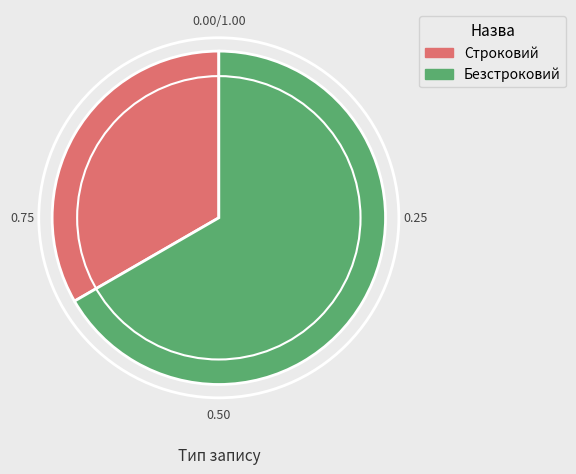

True or false: Безстроковий accounts for 61% of the total.

False